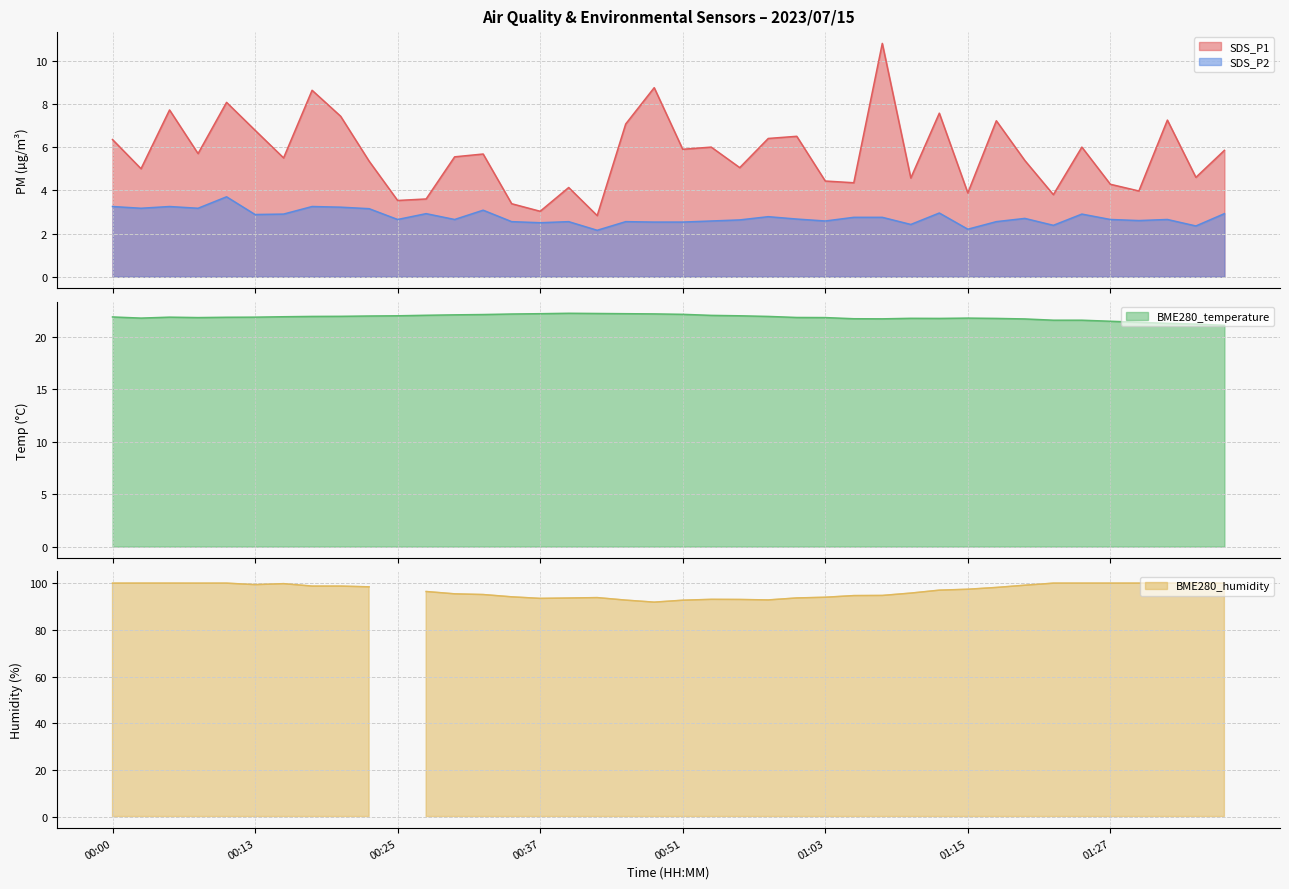

Read the SDS_P1 value at 00:27.

3.6